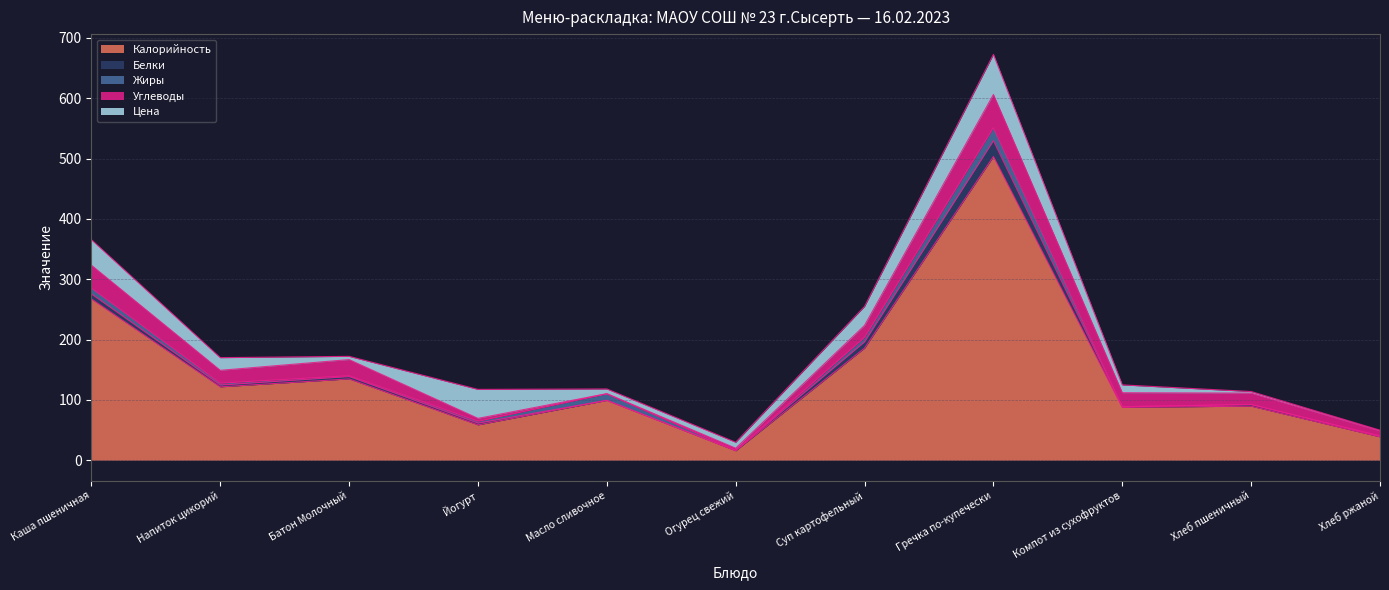

The Жиры series shows 0.5 at Хлеб пшеничный. True or false?

False